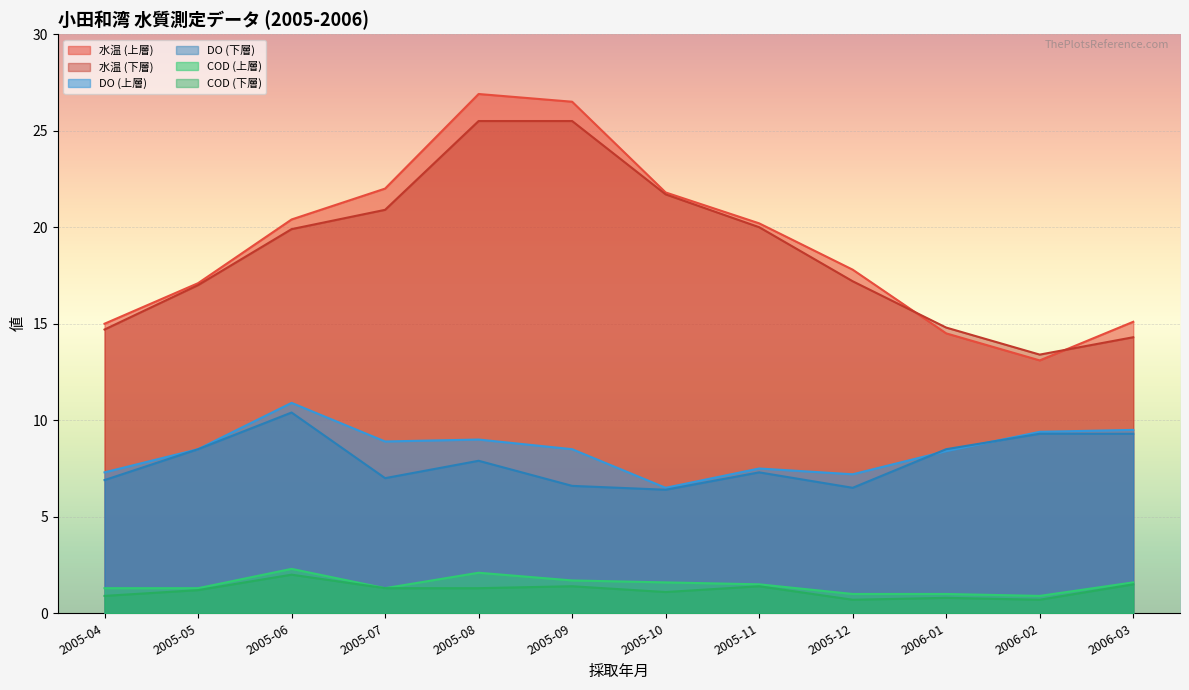

What is the label of the 2nd point from the right?

2006-02